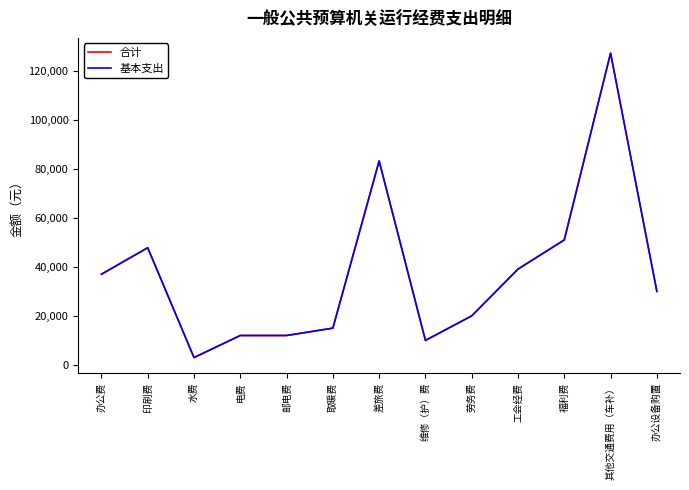

What is the maximum value shown in the chart?

127200.0